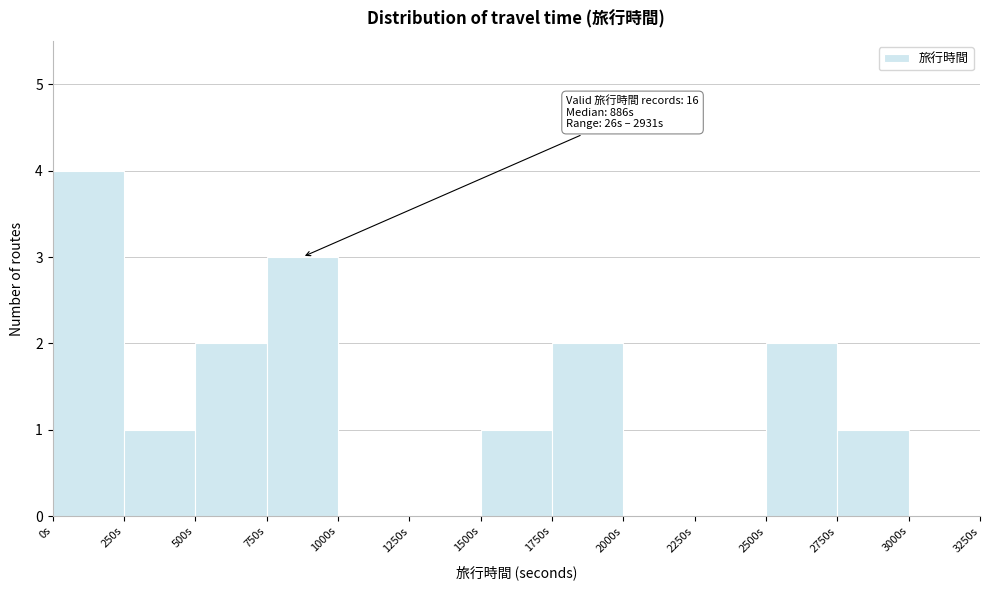

Which range on the x-axis has the tallest bar?

0 to 250